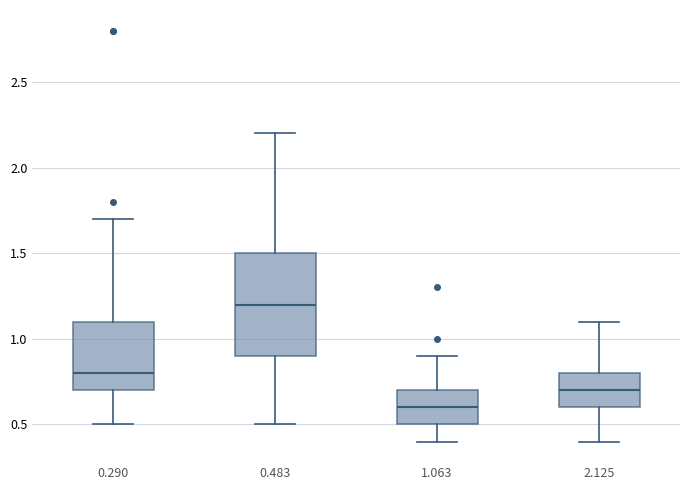

Where does the upper whisker of the box at x = 1.063 end on the y-axis? The values are not printed on the chart, so give them approximately, as read against the axis.

0.9